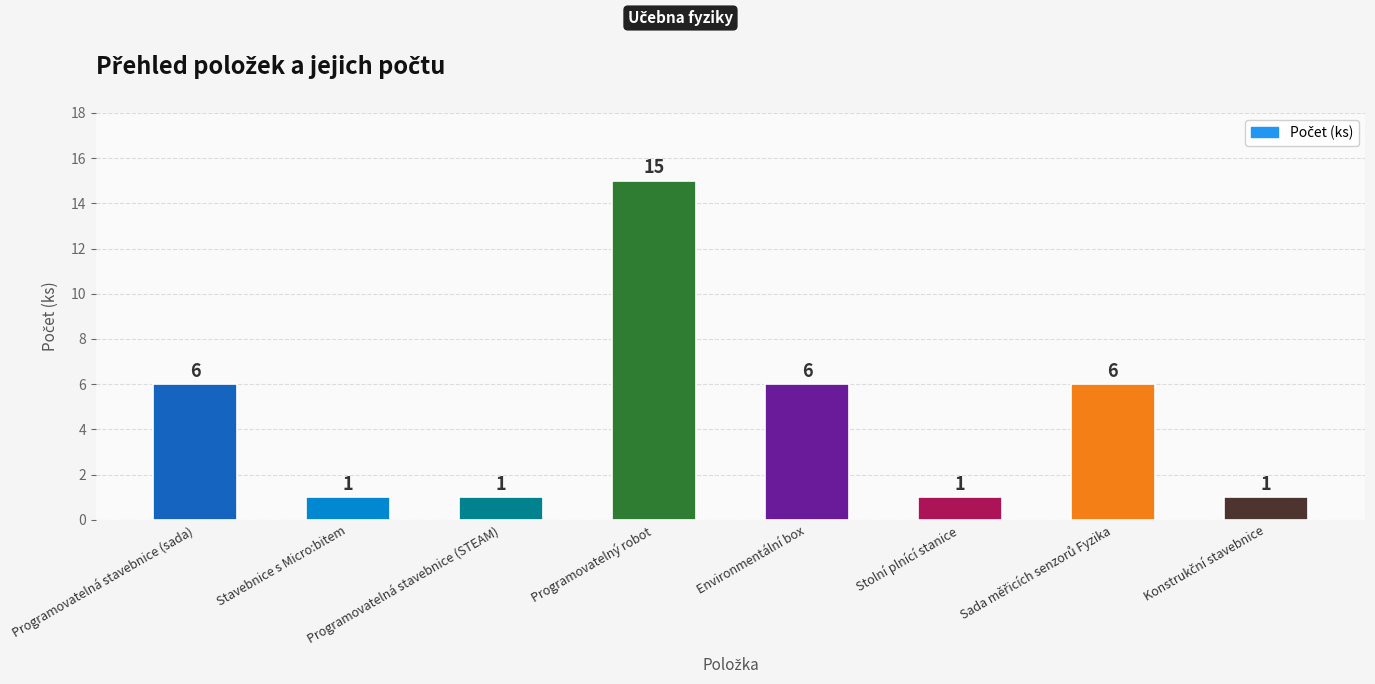

What is the smallest value displayed?

1